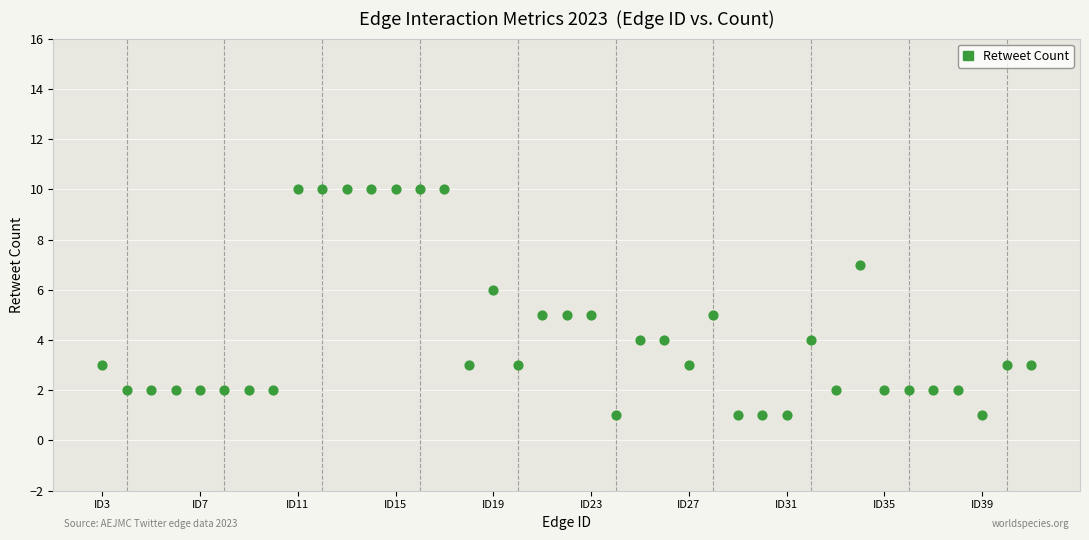

What is the range of Y values (max minus min)?

9